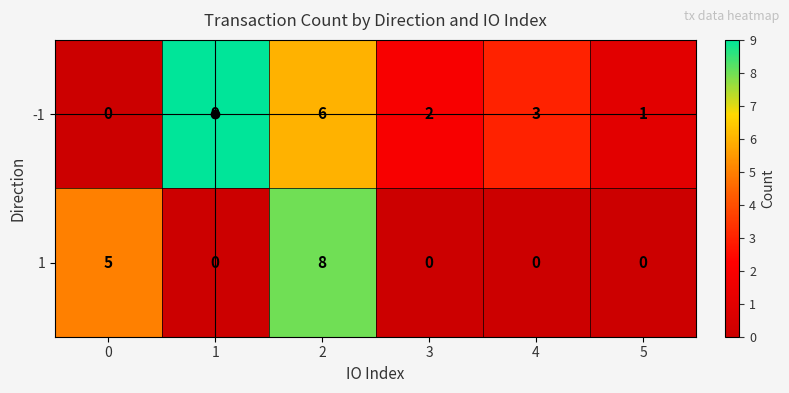

The value of 1 at 2 is 11. True or false?

False